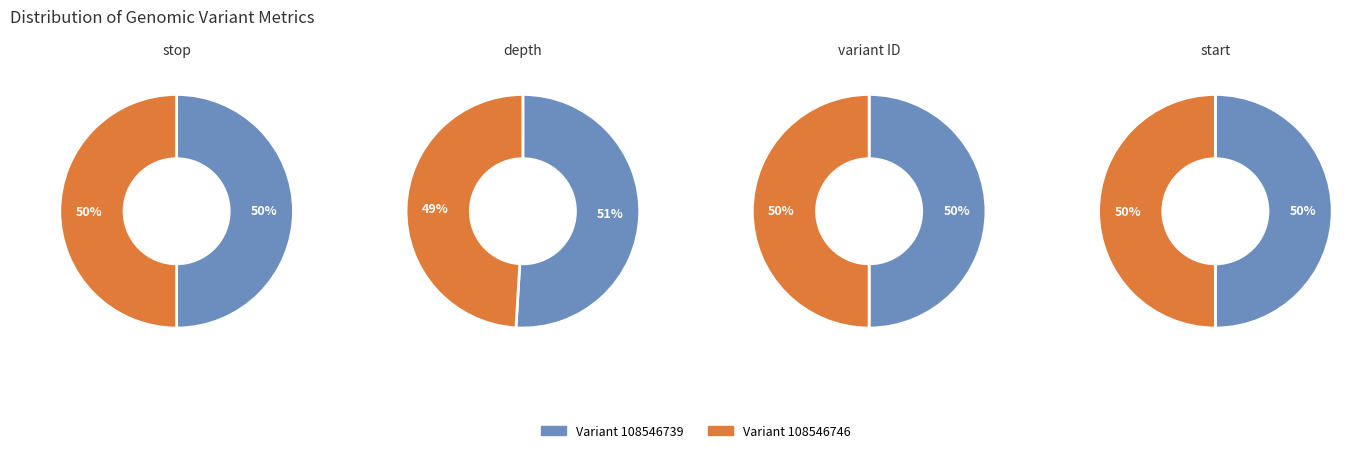

What percentage is NOT represented by Variant 108546746?

50.0%